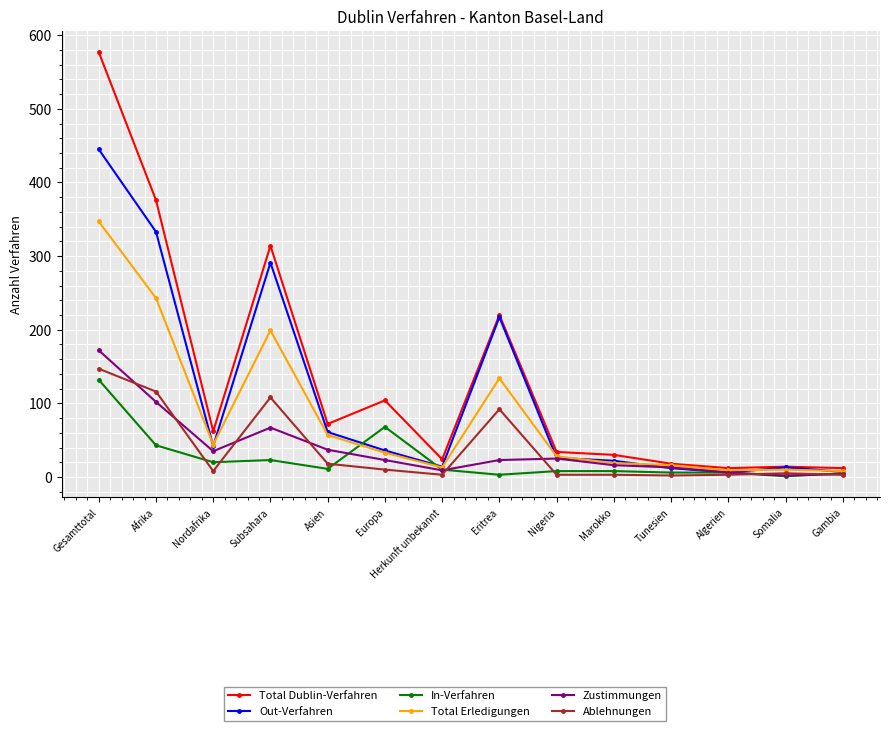

What is the value of the Out-Verfahren point at the 5th from the left?

61